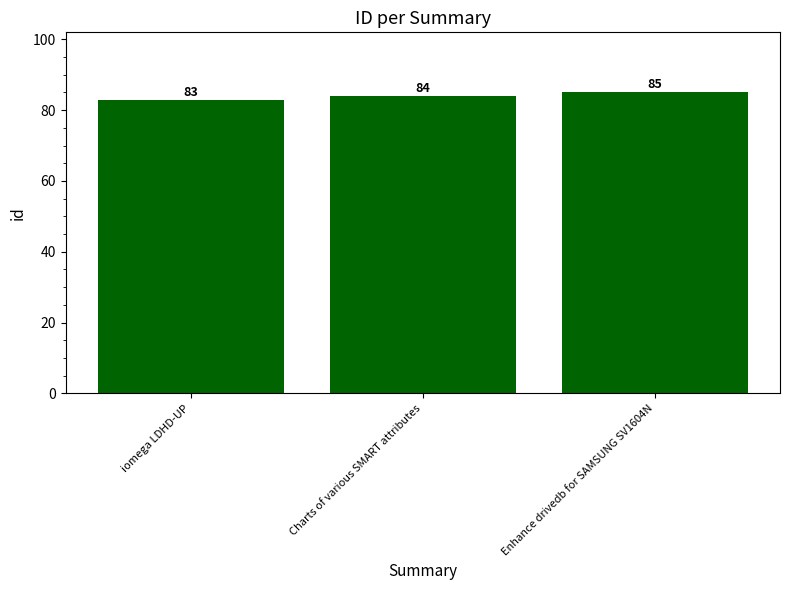

Reading left to right, transcribe all the data shown in this chart.

iomega LDHD-UP=83	Charts of various SMART attributes=84	Enhance drivedb for SAMSUNG SV1604N=85